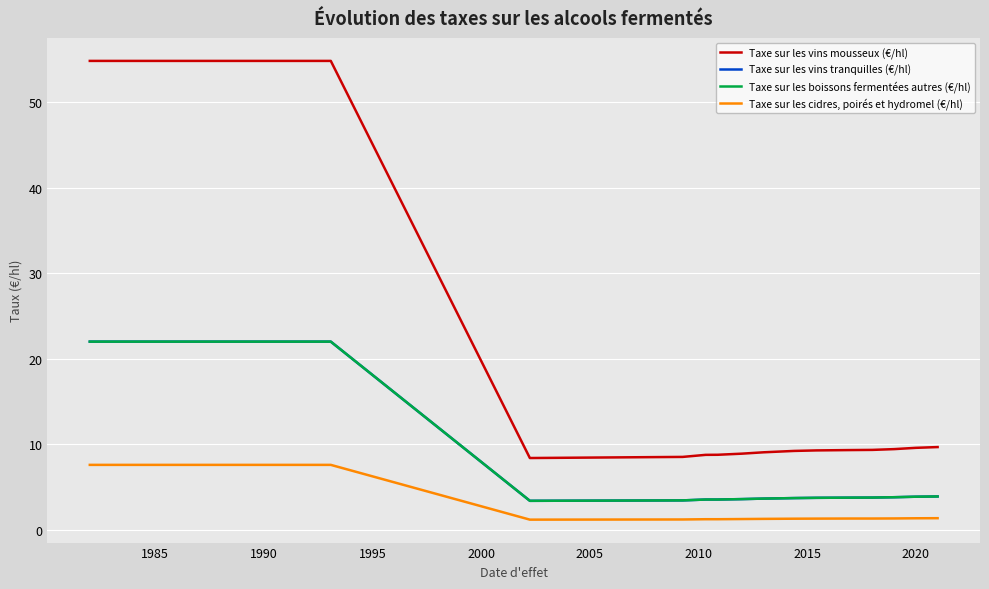

Does the chart display data point markers on the line(s)?

No